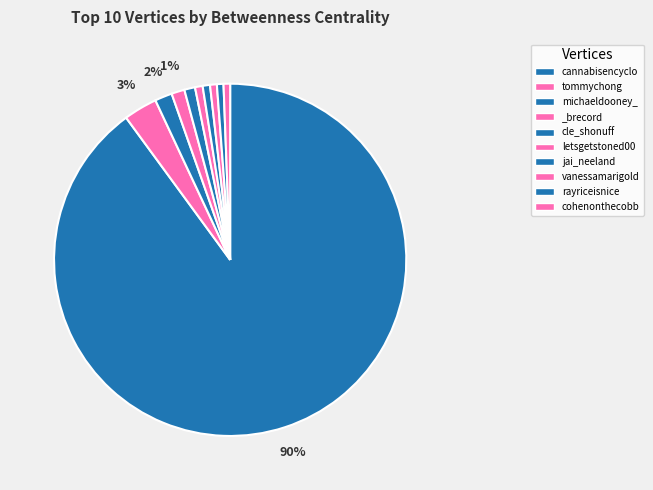

True or false: vanessamarigold accounts for 11% of the total.

False